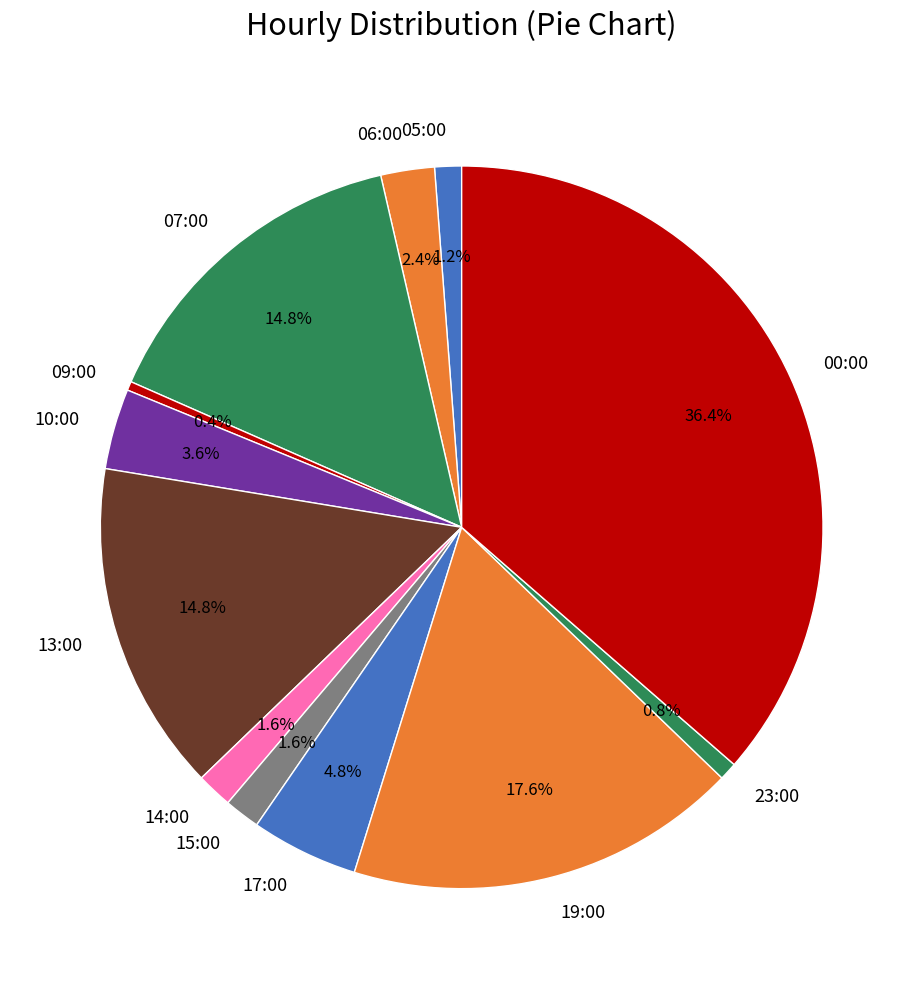

What is the largest slice in the pie chart?

00:00